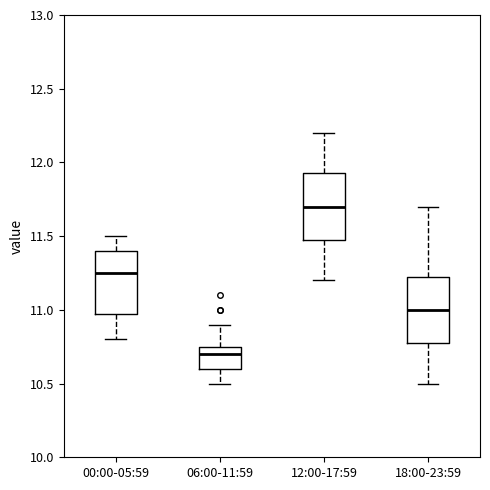

Reading left to right, transcribe this box plot: for each box, give where its median line is, the range the box spans, and where its two whiskers end, as read against the y-axis. The values are not printed on the chart, so give them approximately, as read against the axis.

00:00-05:59: median 11.25, box 11.00 to 11.40, whiskers 10.80 to 11.50
06:00-11:59: median 10.70, box 10.60 to 10.75, whiskers 10.50 to 10.90
12:00-17:59: median 11.70, box 11.50 to 11.95, whiskers 11.20 to 12.20
18:00-23:59: median 11.00, box 10.80 to 11.25, whiskers 10.50 to 11.70